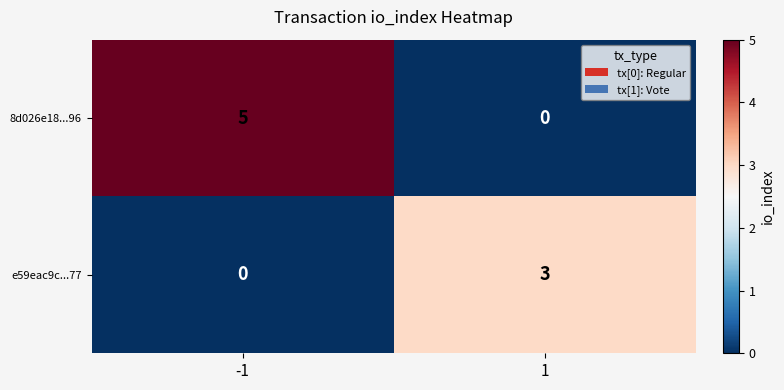

Rank the series by their maximum value, from lowest to highest.

e59eac9c...77, 8d026e18...96